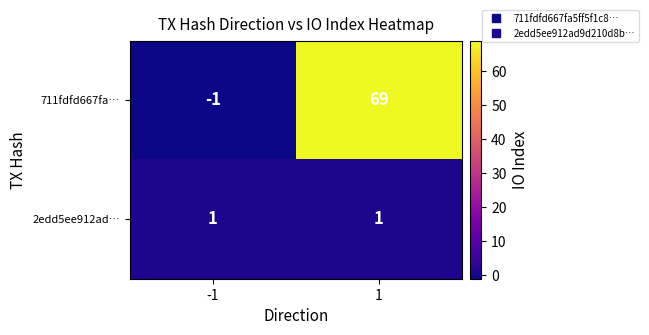

Which category has the lowest value across all series?

-1